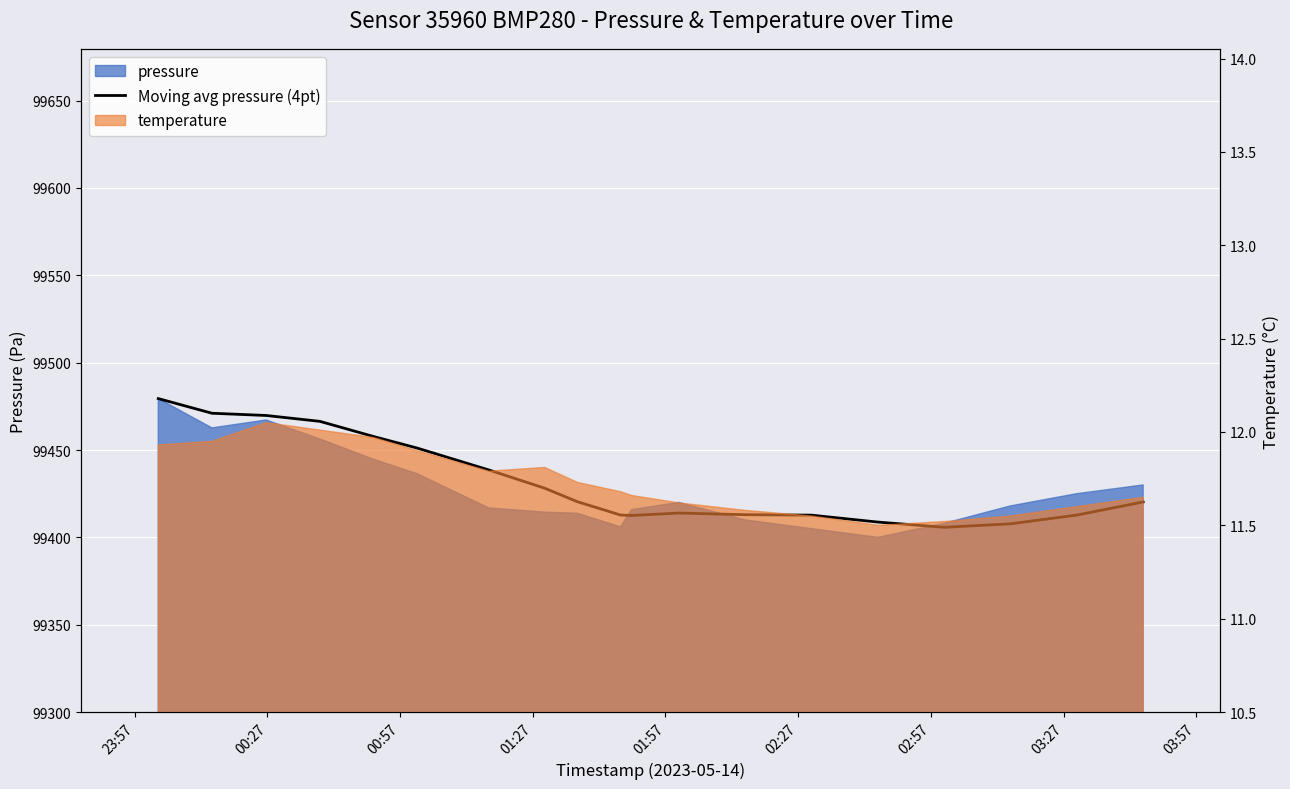

What is the average value?

99431.7